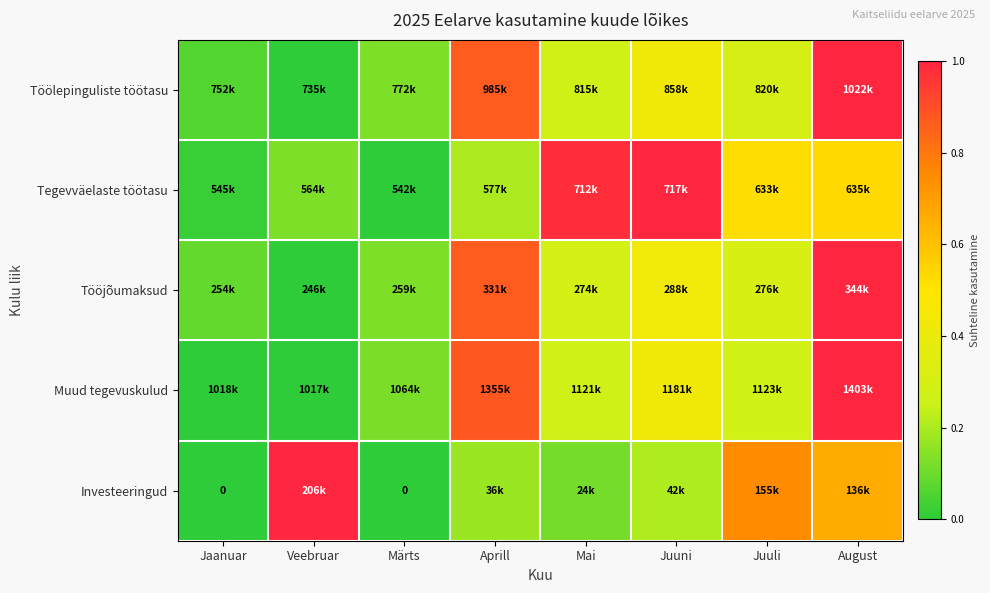

At which label does Tegevväelaste töötasu reach its minimum?

Märts